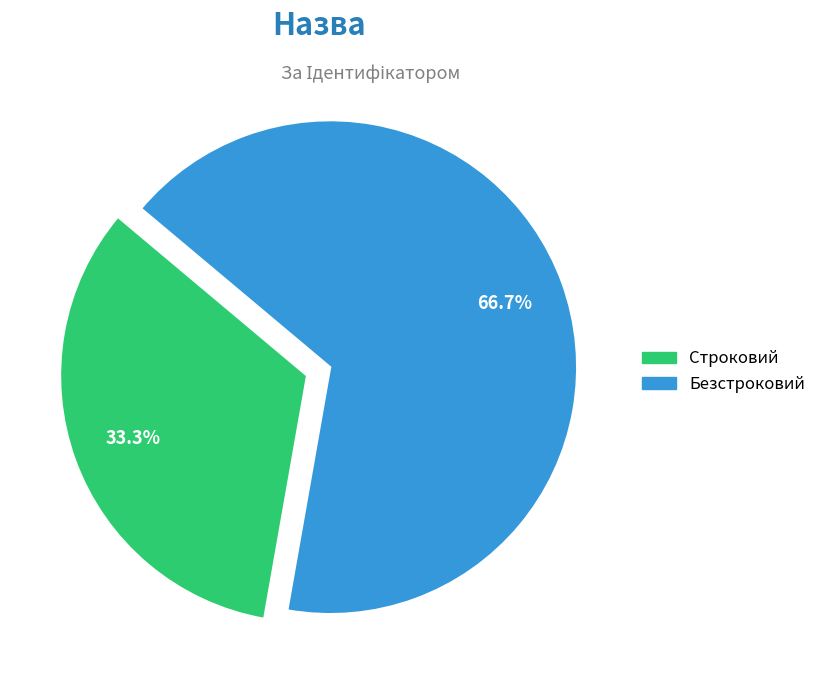

Is it true that Безстроковий is 67% of the pie?

True